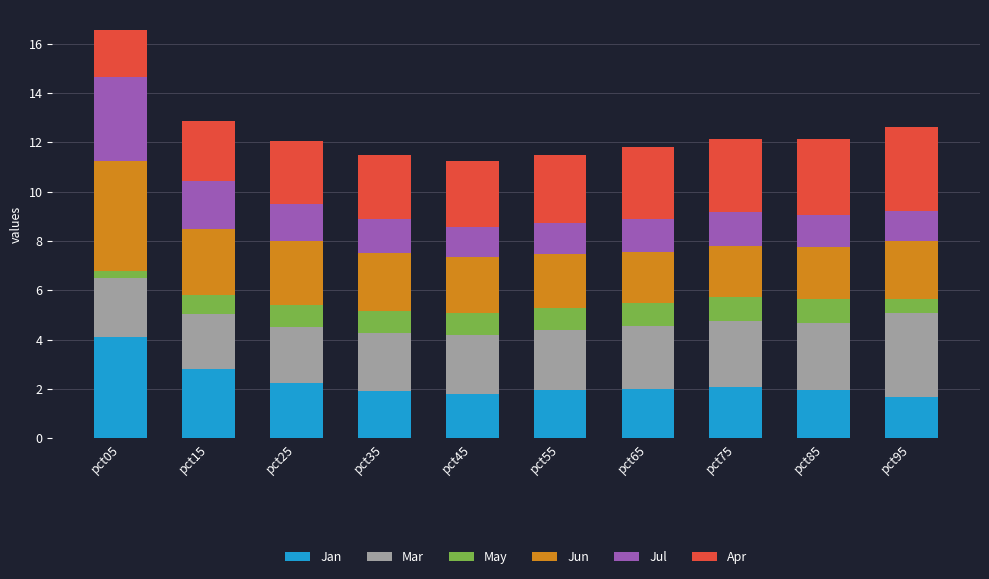

What is the minimum value for Jan?

1.7